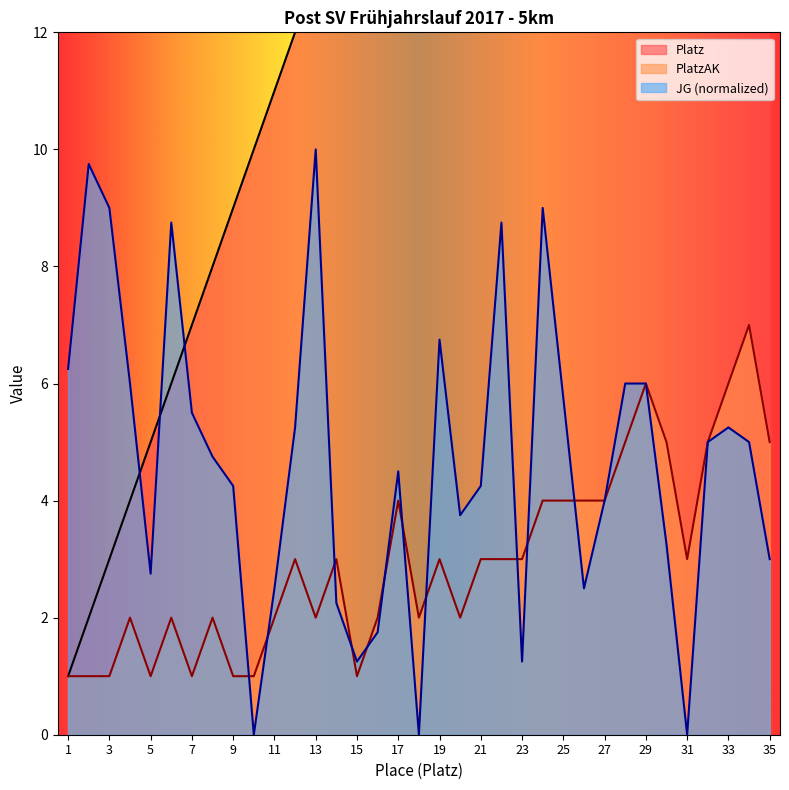

How many lines are shown in the chart?

3